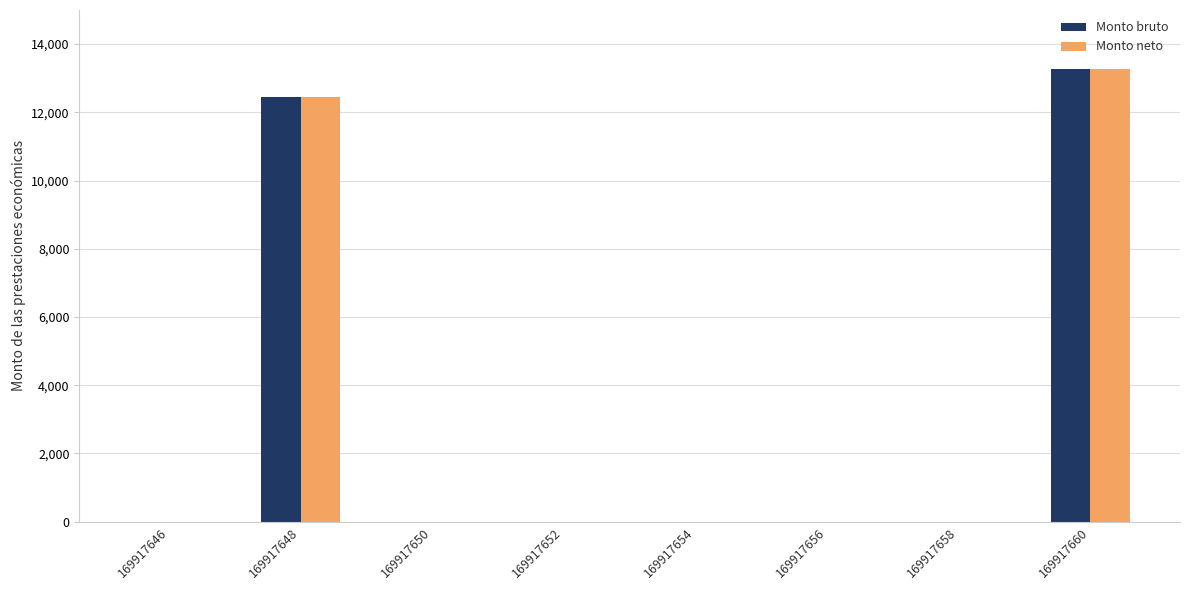

Is the value of Monto bruto at 169917660 greater than the value of Monto neto at 169917652?

Yes